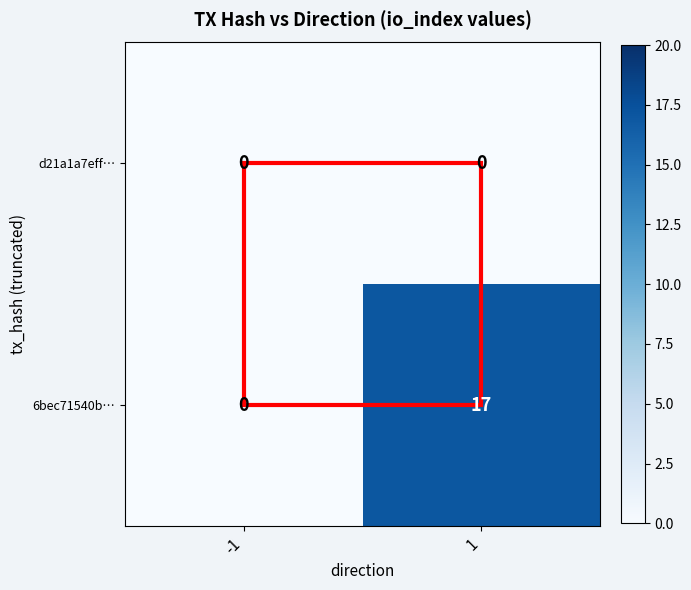

Which series changed the most between -1 and 1?

6bec71540b…